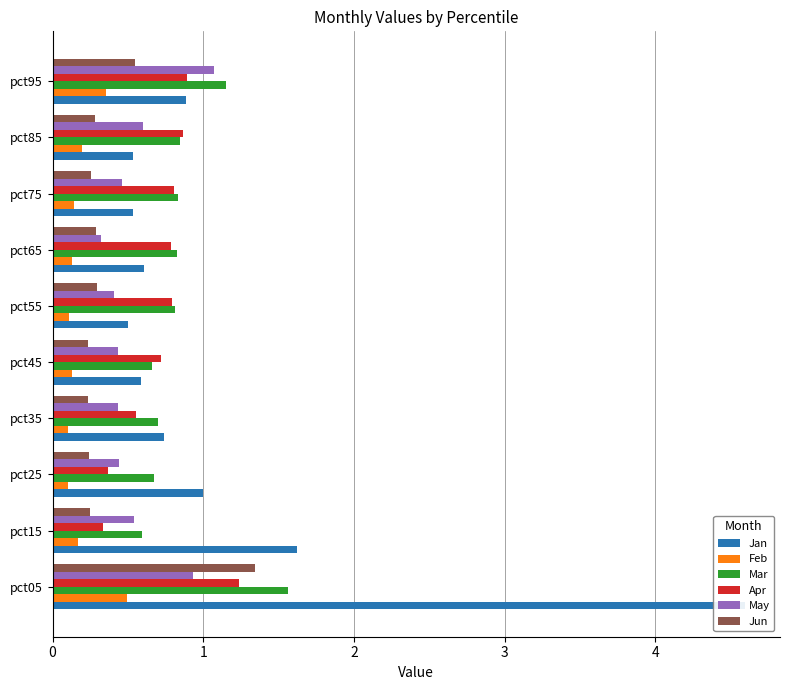

Is the value of Jun at pct05 greater than the value of Jan at pct05?

No